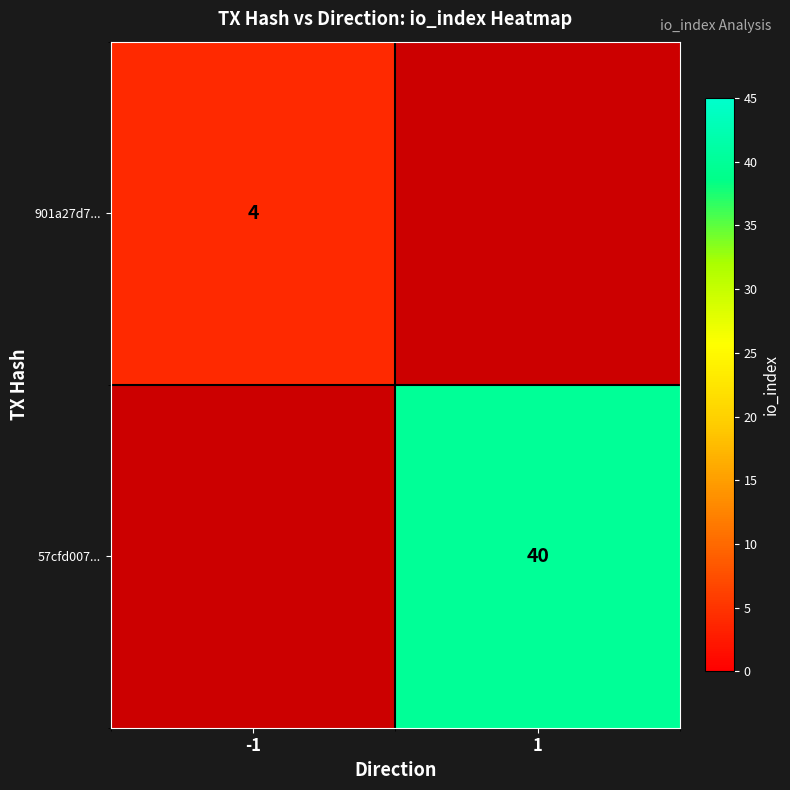

Is it true that 57cfd007... equals 67 at 1?

False